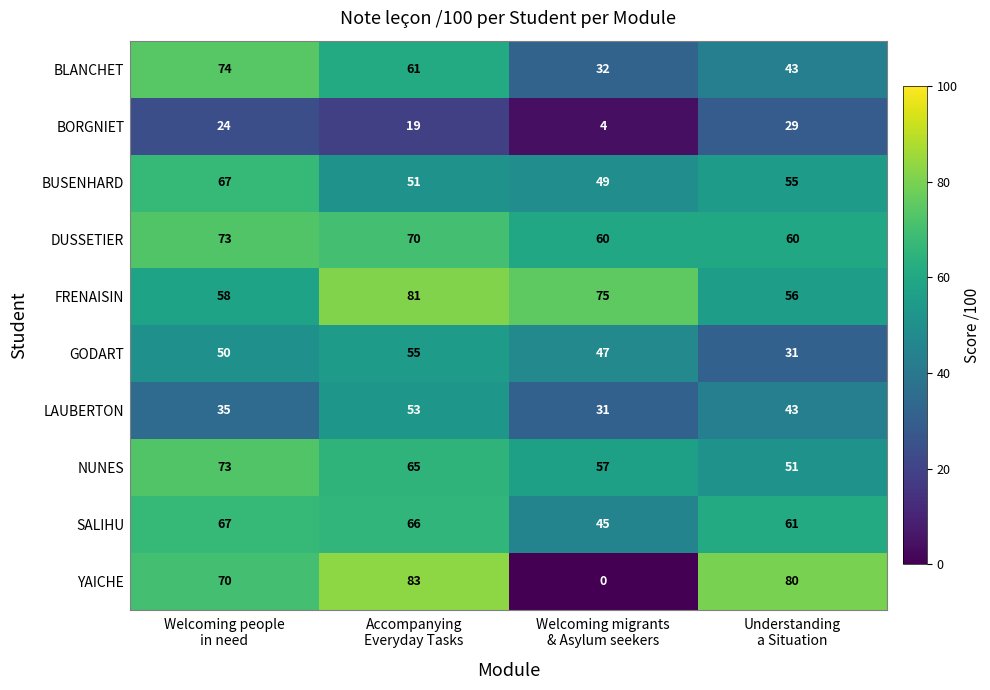

At which category does the chart reach its peak across all series?

Accompanying
Everyday Tasks